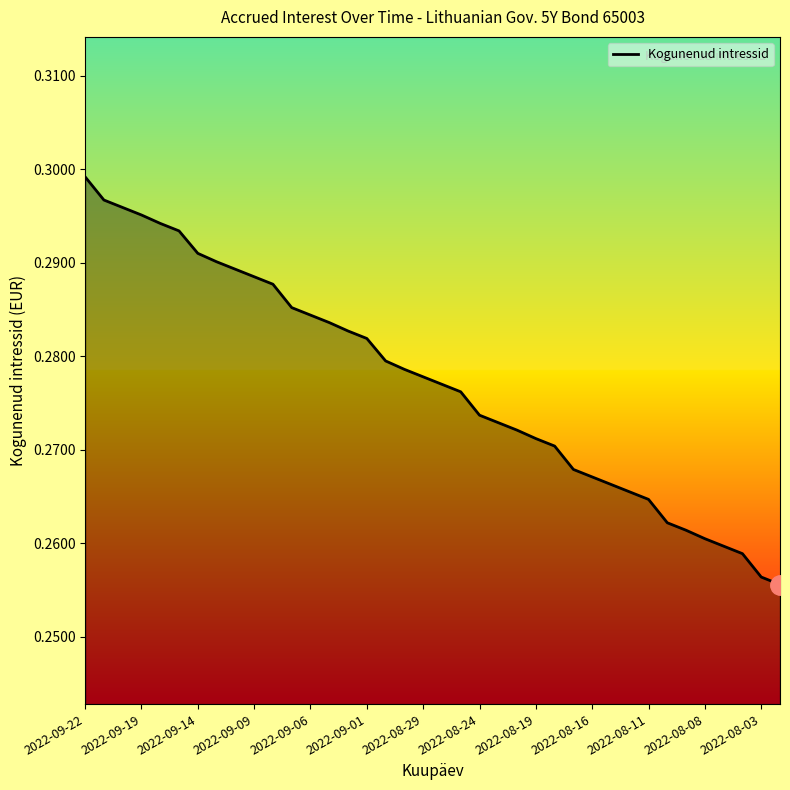

Which label corresponds to the largest value in the chart?

2022-09-22